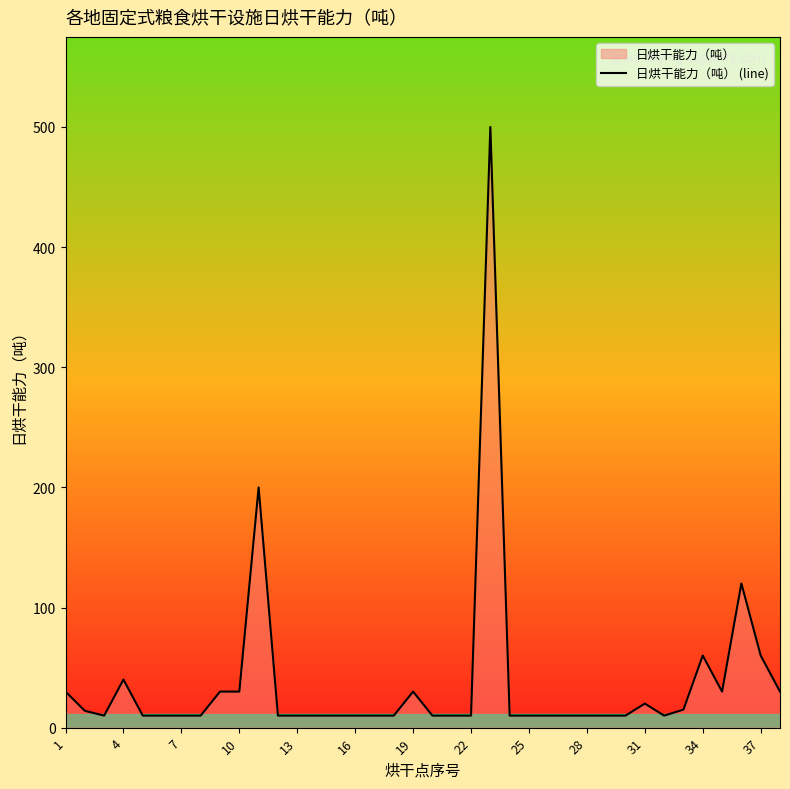

What is the difference between the maximum and minimum values?

490